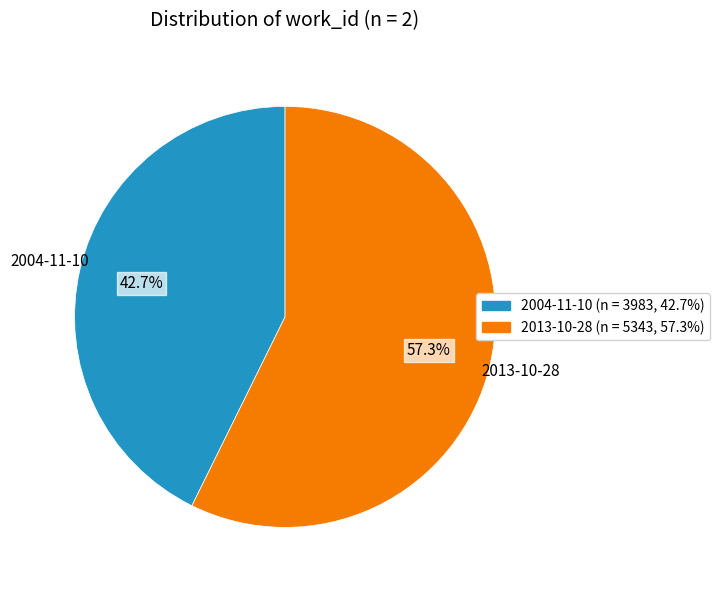

Which slice represents more than half of the pie?

2013-10-28